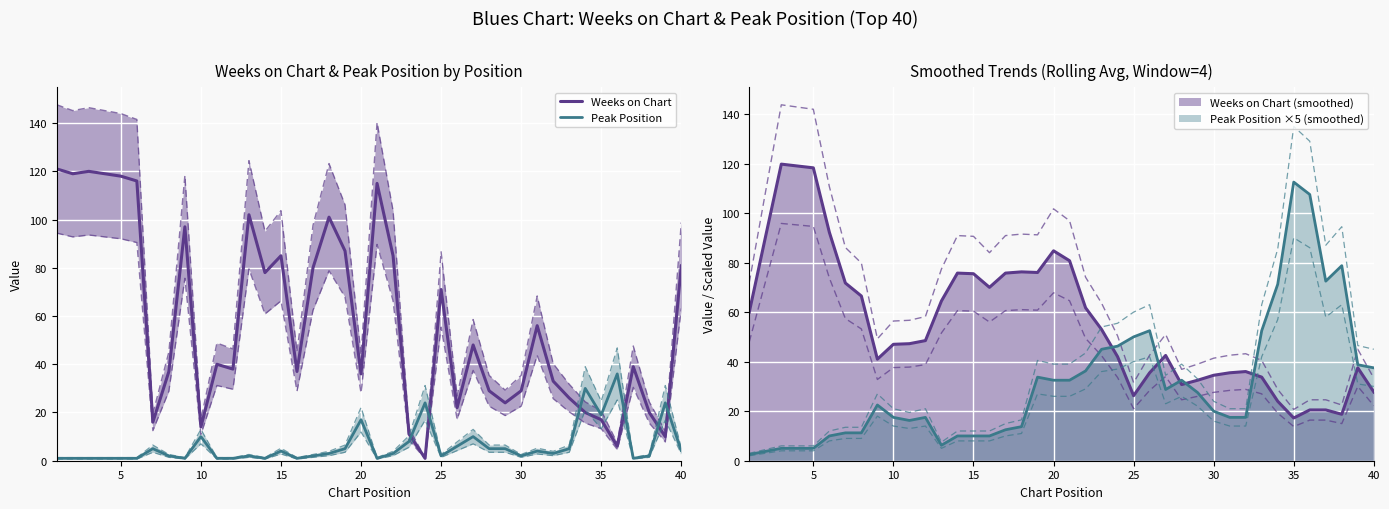

The value of Weeks on Chart at 26 is 62. True or false?

False